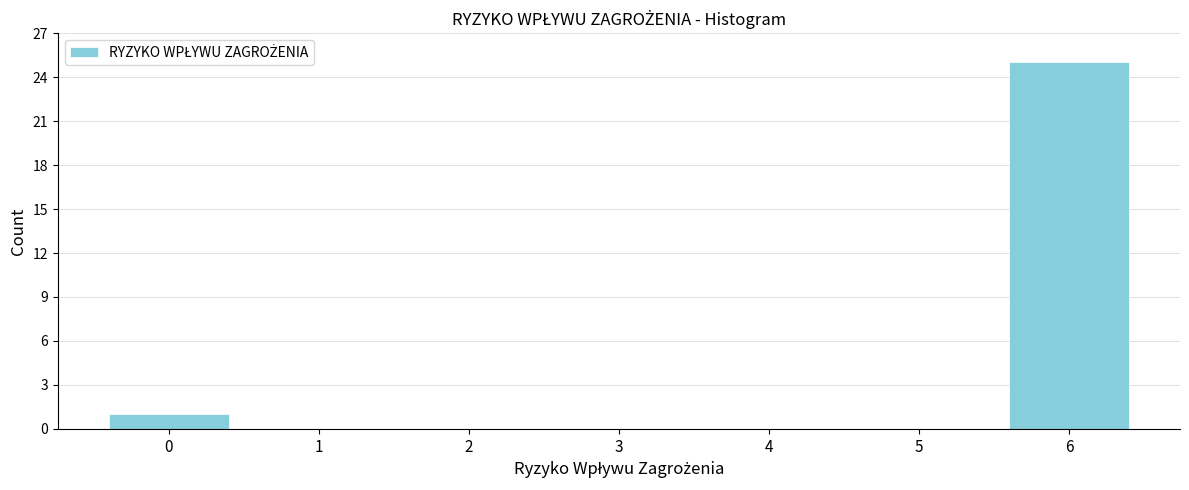

Reading right to left, what are all the values shown in this chart?

6=25	5=0	4=0	3=0	2=0	1=0	0=1